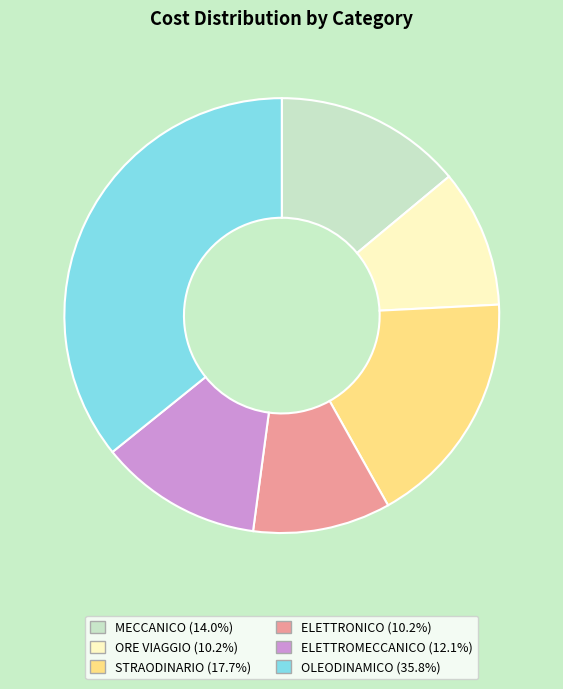

Which has a higher value, OLEODINAMICO or MECCANICO?

OLEODINAMICO